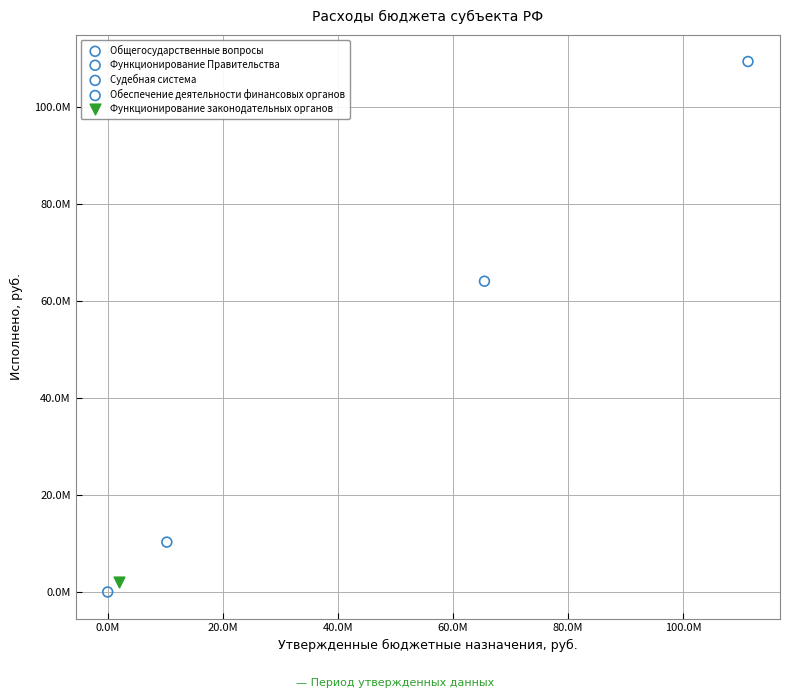

What are all the series names shown in the legend?

Общегосударственные вопросы, Функционирование Правительства, Судебная система, Обеспечение деятельности финансовых органов, Функционирование законодательных органов